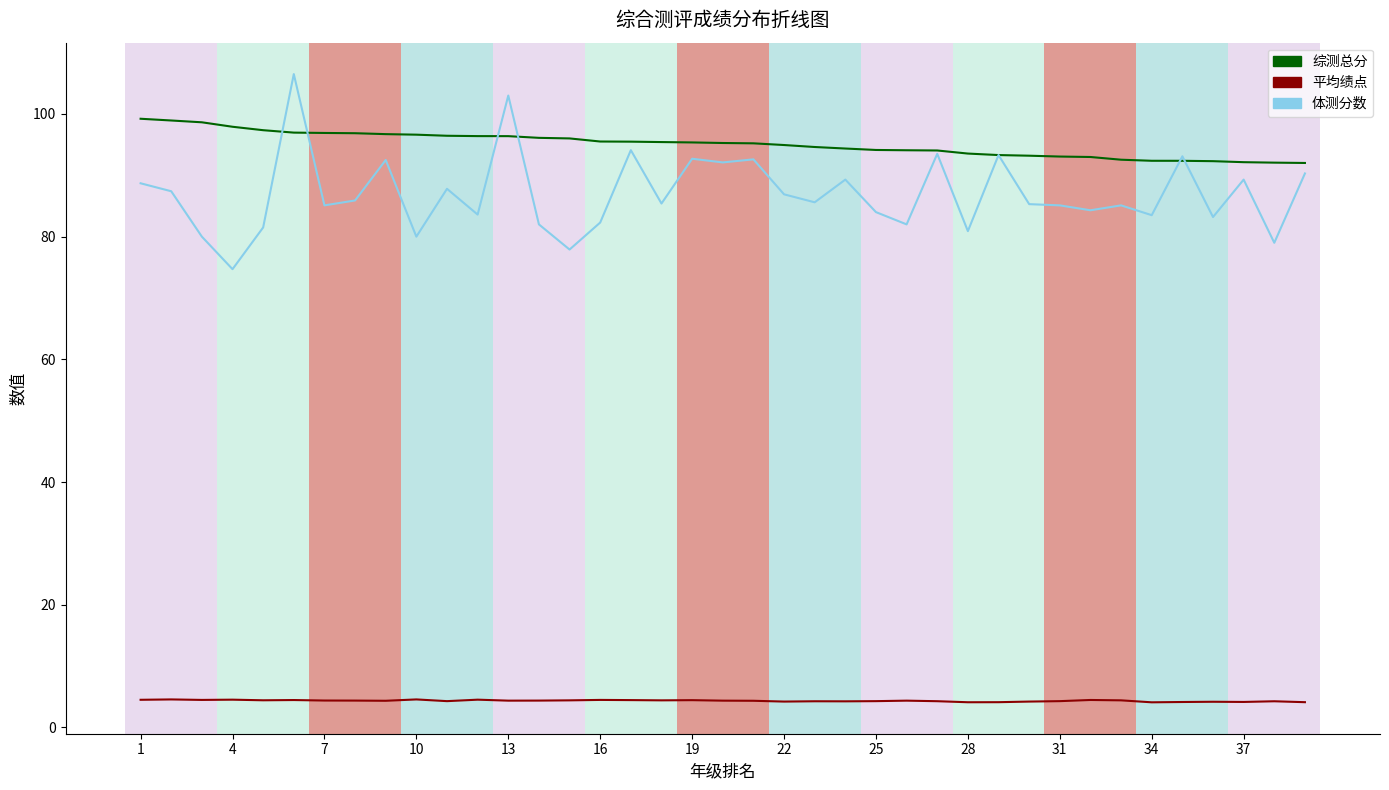

Which series has the largest total across all categories?

综测总分